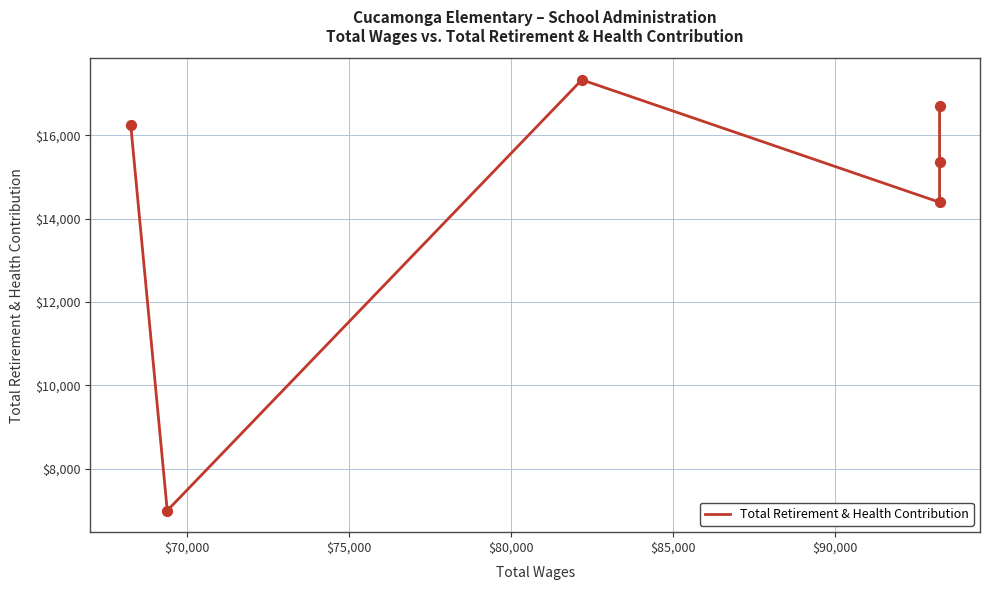

What is the change in value from $70,000 to $85,000?

+8365